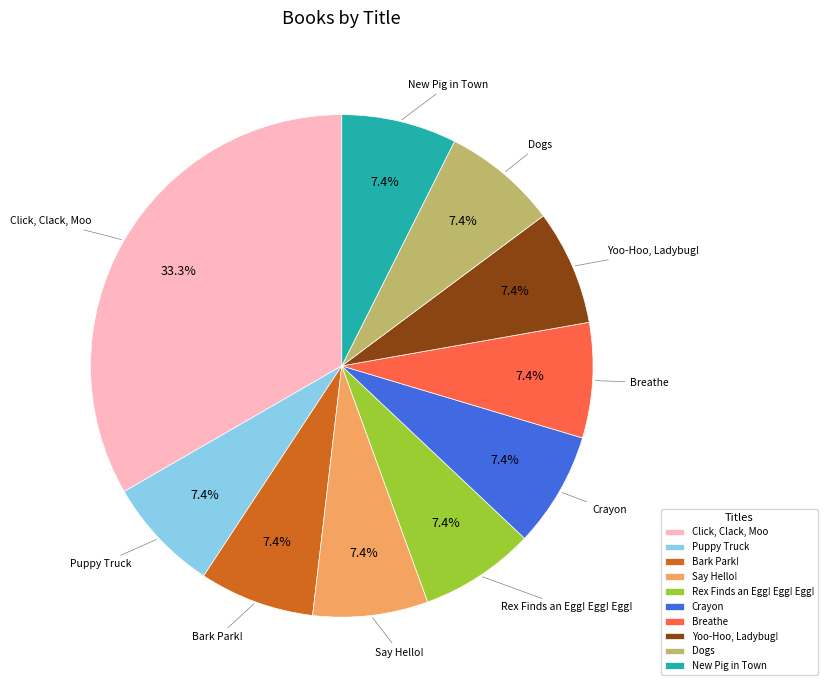

Does any single category account for the majority?

No